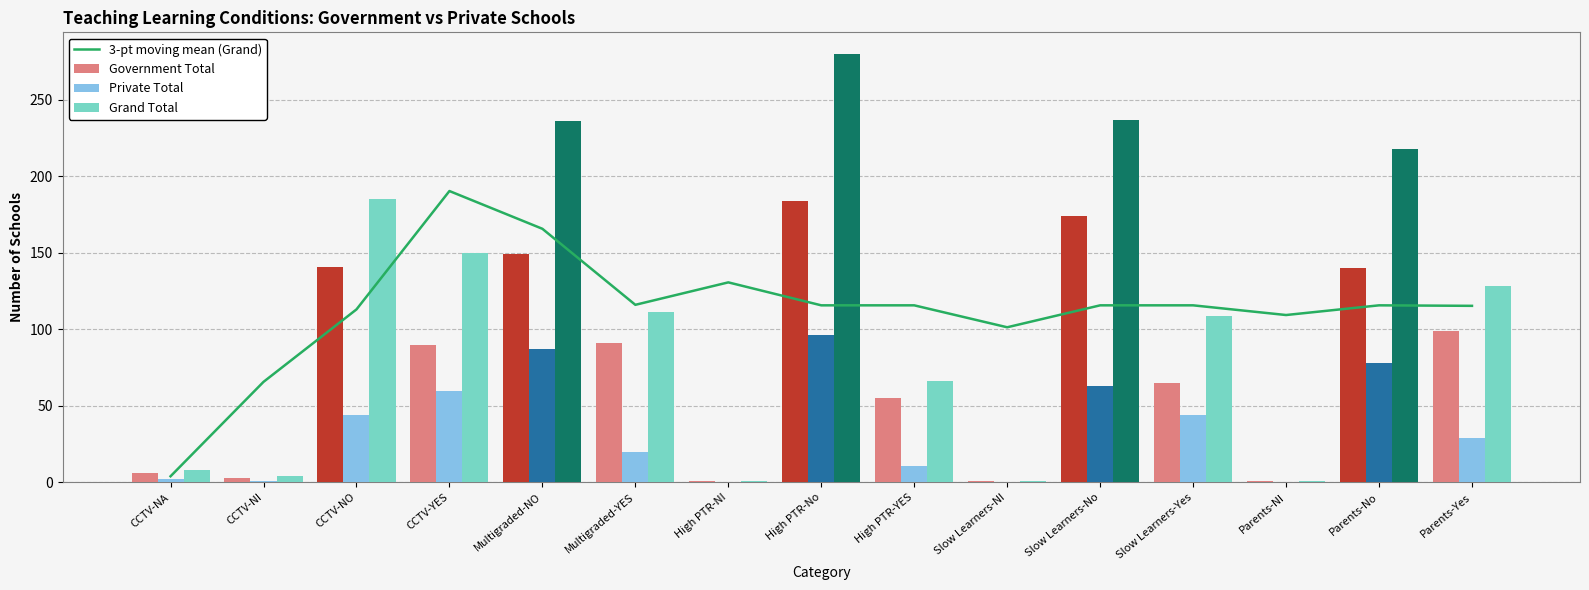

Between Parents-No and CCTV-NA, which is larger?

Parents-No